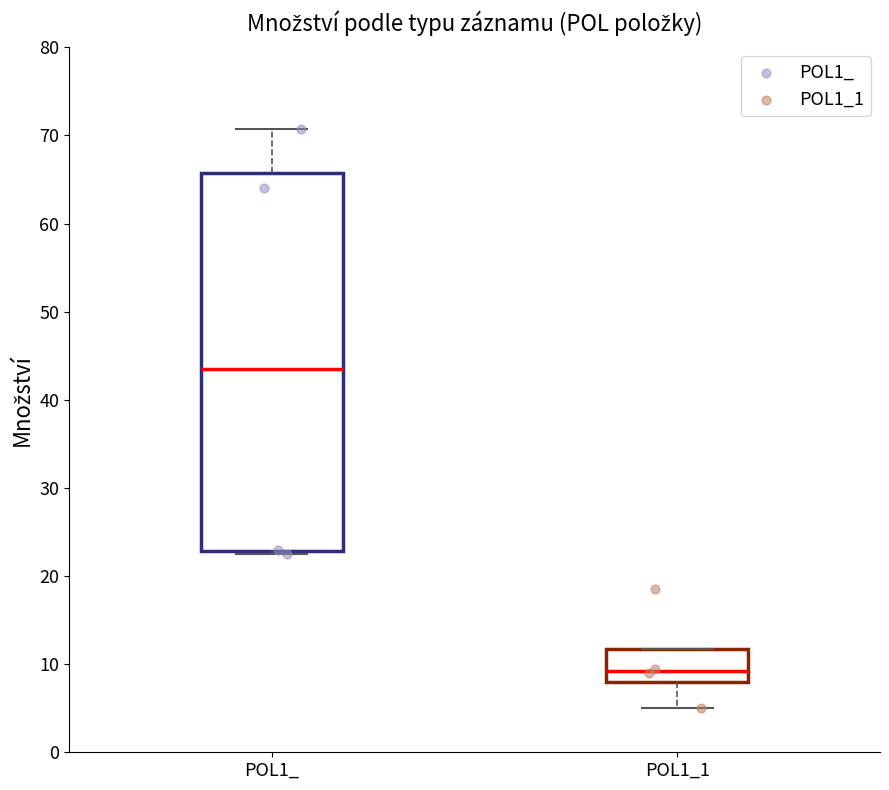

Reading left to right, transcribe this box plot: for each box, give where its median line is, the range the box spans, and where its two whiskers end, as read against the y-axis. The values are not printed on the chart, so give them approximately, as read against the axis.

POL1_: median 44, box 23 to 66, whiskers 23 (just below the box's lower edge) to 71
POL1_1: median 9, box 8 to 12, whiskers 5 to 12